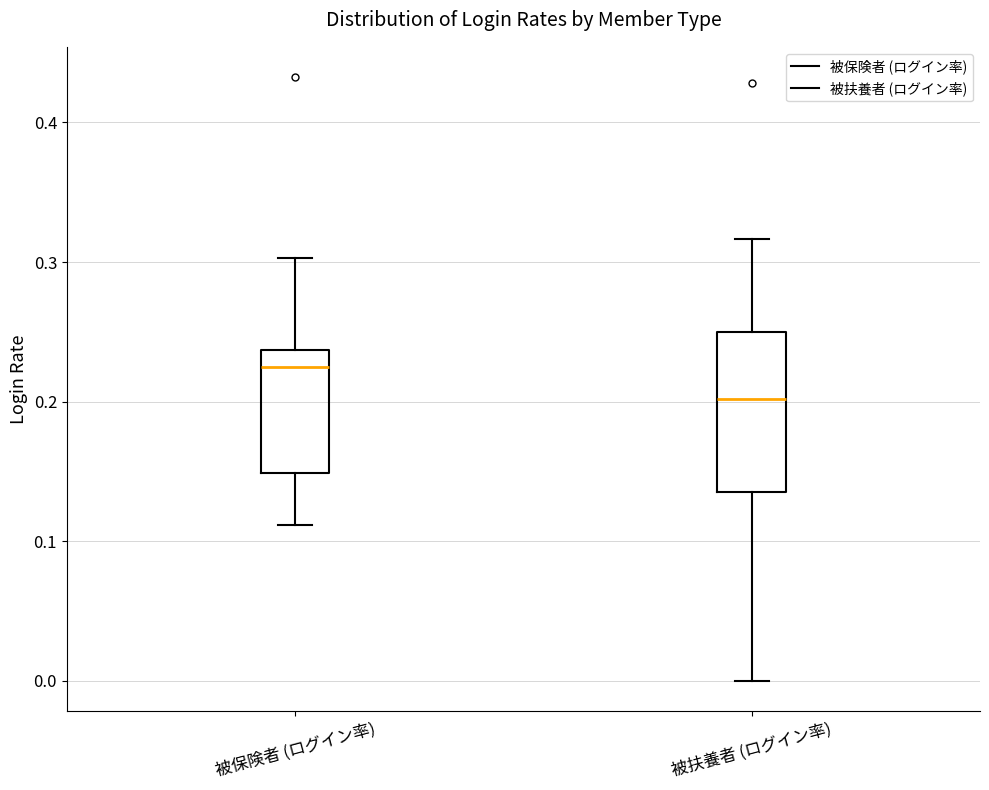

Where does the upper whisker of the box for 被扶養者 (ログイン率) end on the y-axis? The values are not printed on the chart, so give them approximately, as read against the axis.

0.32